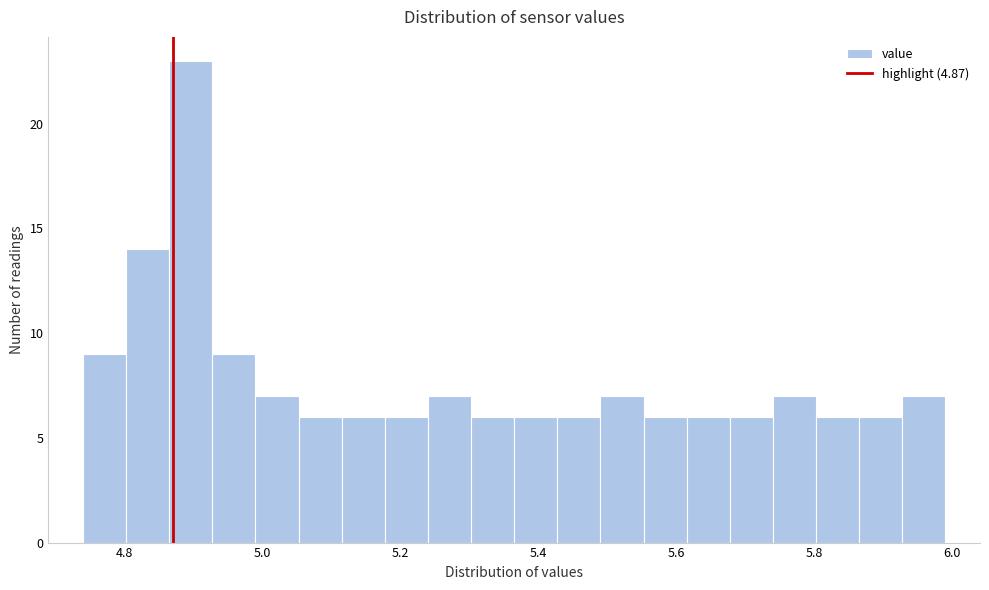

Around what value on the x-axis is the tallest bar? Give the approximate position of its centre, as read against the axis.

4.90